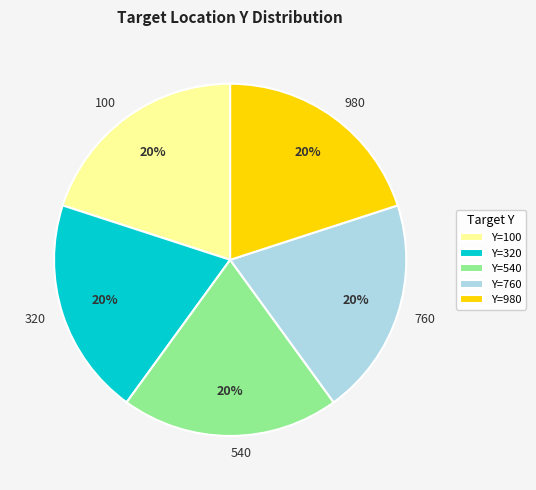

To the nearest percent, what is the difference between the largest and smallest slice percentages?

0%